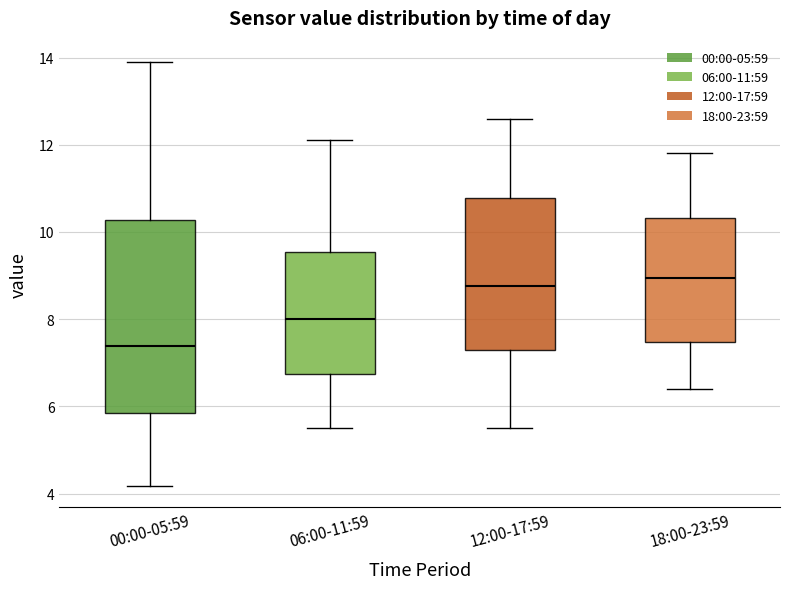

Reading left to right, read every box against the y-axis: the position of its median line, the range the box covers, and the ends of its whiskers. The values are not printed on the chart, so give them approximately, as read against the axis.

00:00-05:59: median 7.4, box 5.8 to 10.2, whiskers 4.2 to 14.0
06:00-11:59: median 8.0, box 6.8 to 9.6, whiskers 5.6 to 12.2
12:00-17:59: median 8.8, box 7.4 to 10.8, whiskers 5.6 to 12.6
18:00-23:59: median 9.0, box 7.4 to 10.4, whiskers 6.4 to 11.8